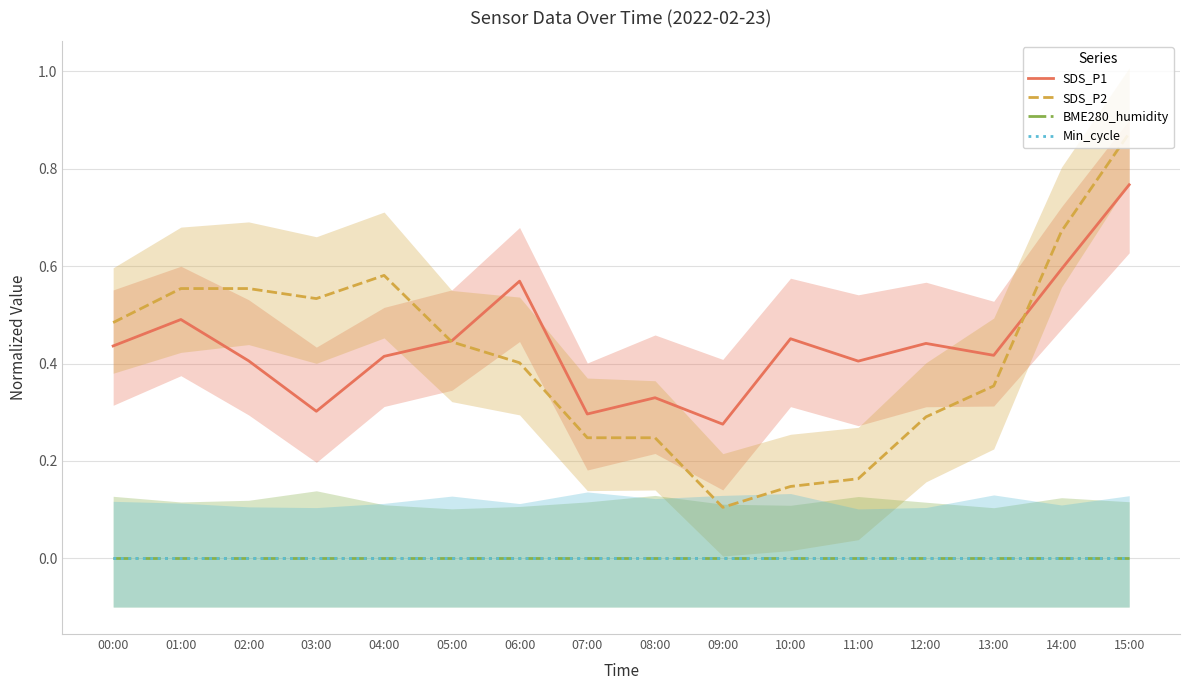

Between 08:00 and 14:00, which is larger?

14:00